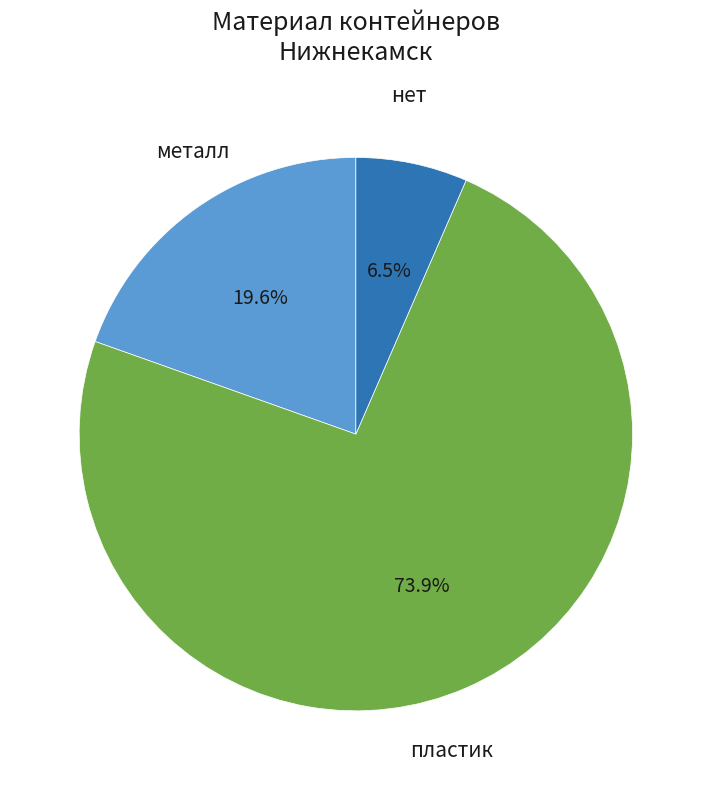

The нет slice represents 1% of the pie. True or false?

False